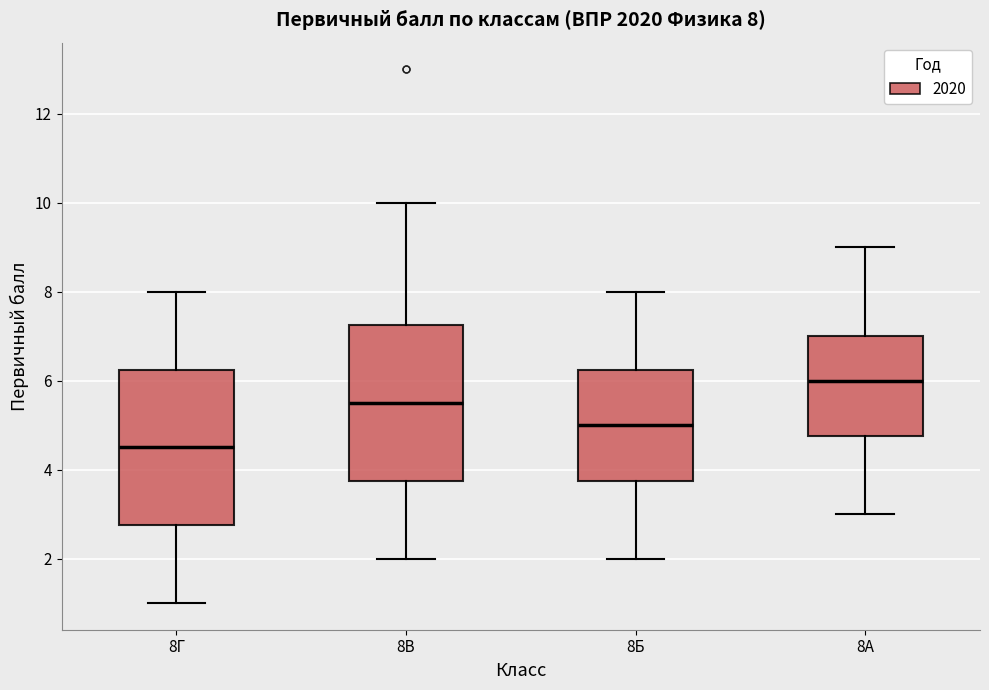

Which box's median line is the lowest?

8Г